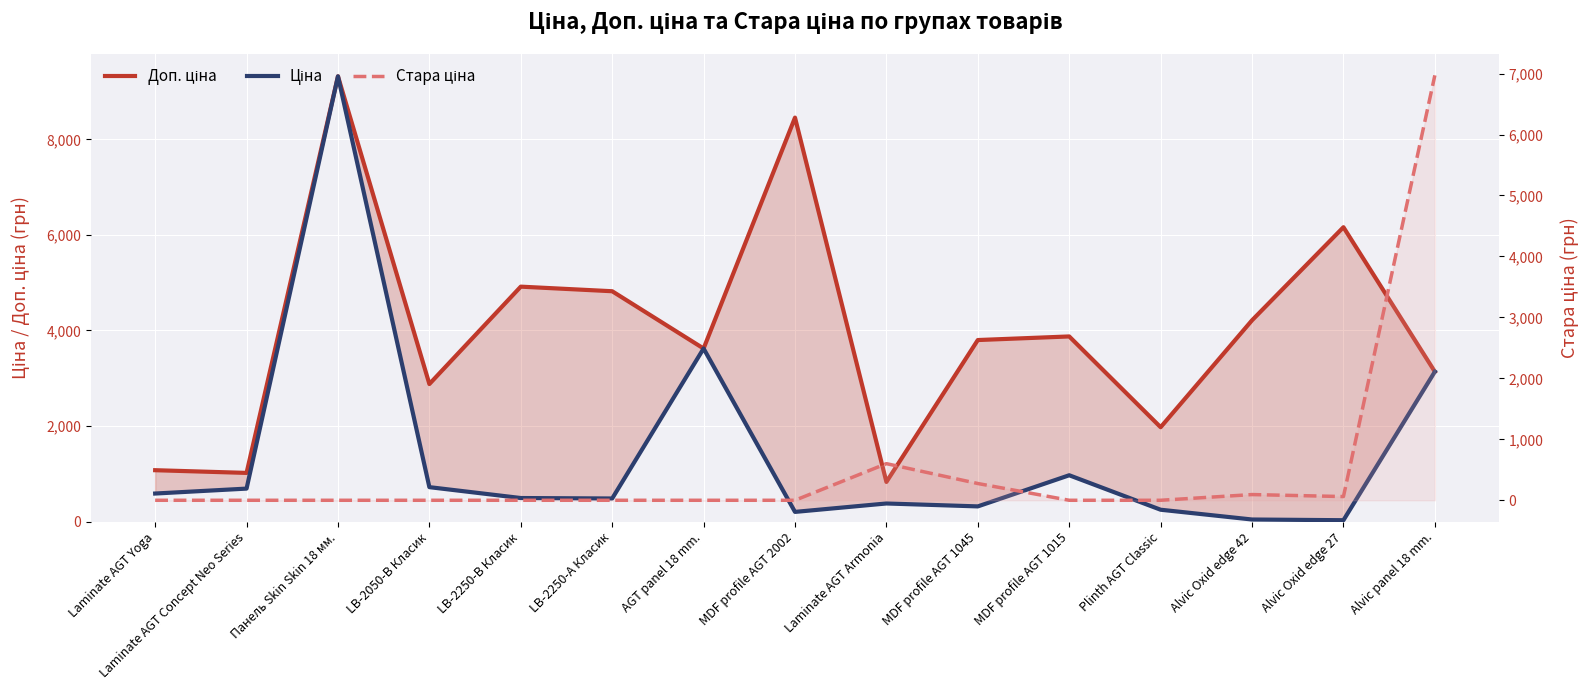

Where is Стара ціна nearest to the value 3485?

Laminate AGT Armonia